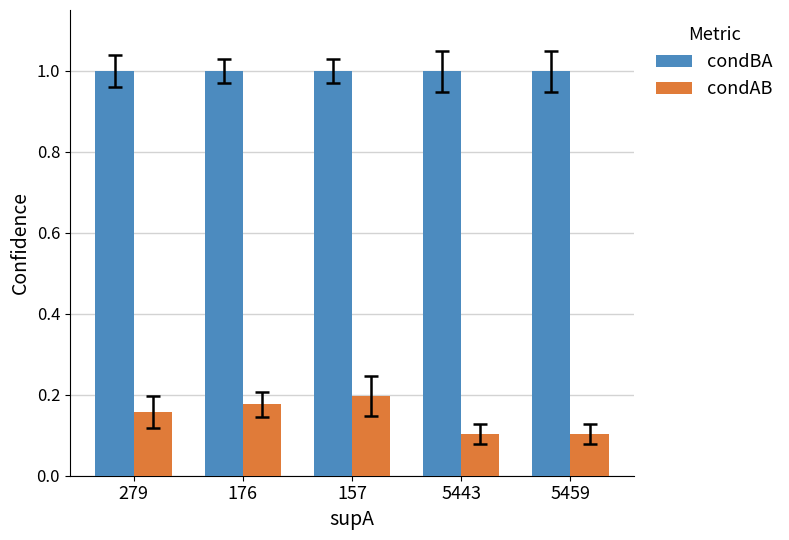

Which series has the widest spread of values?

condAB